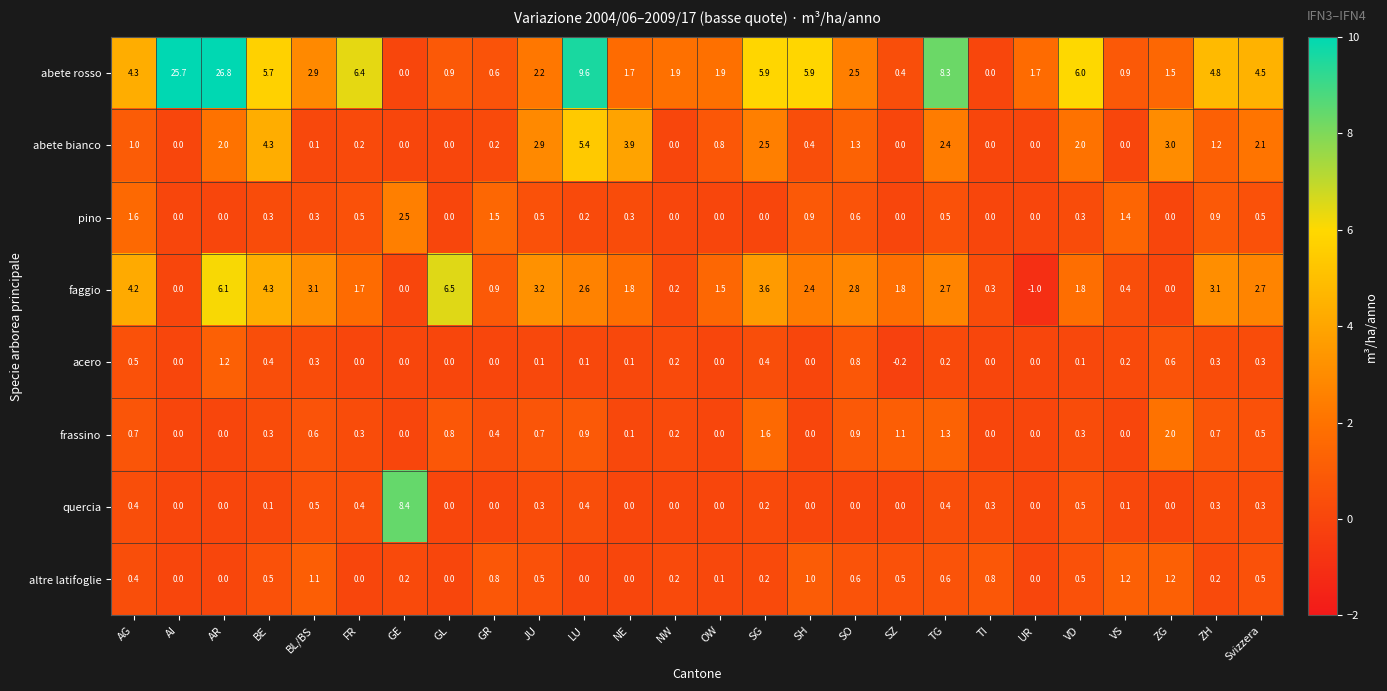

How many categories are shown in the chart?

26